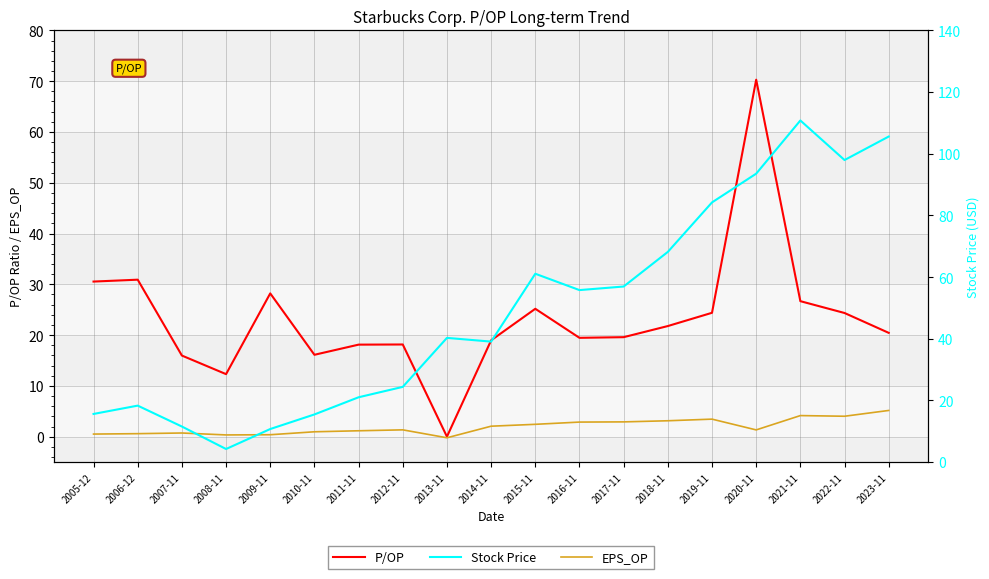

What is the greatest value displayed?

110.8